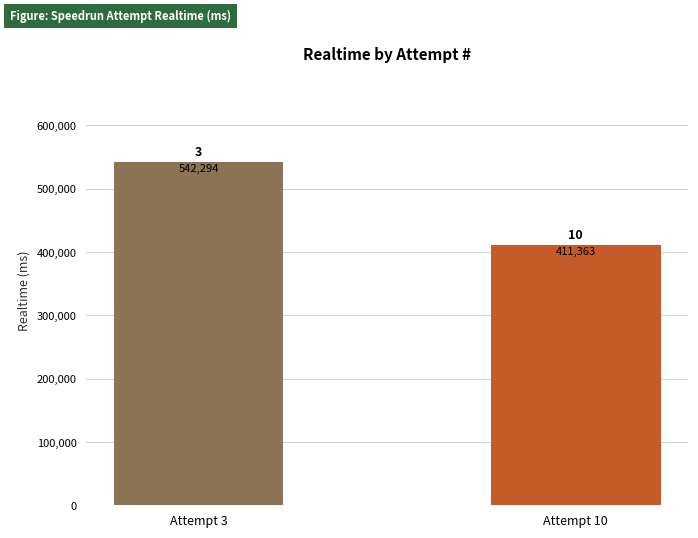

Count the values in the range 411363 to 542294.

2